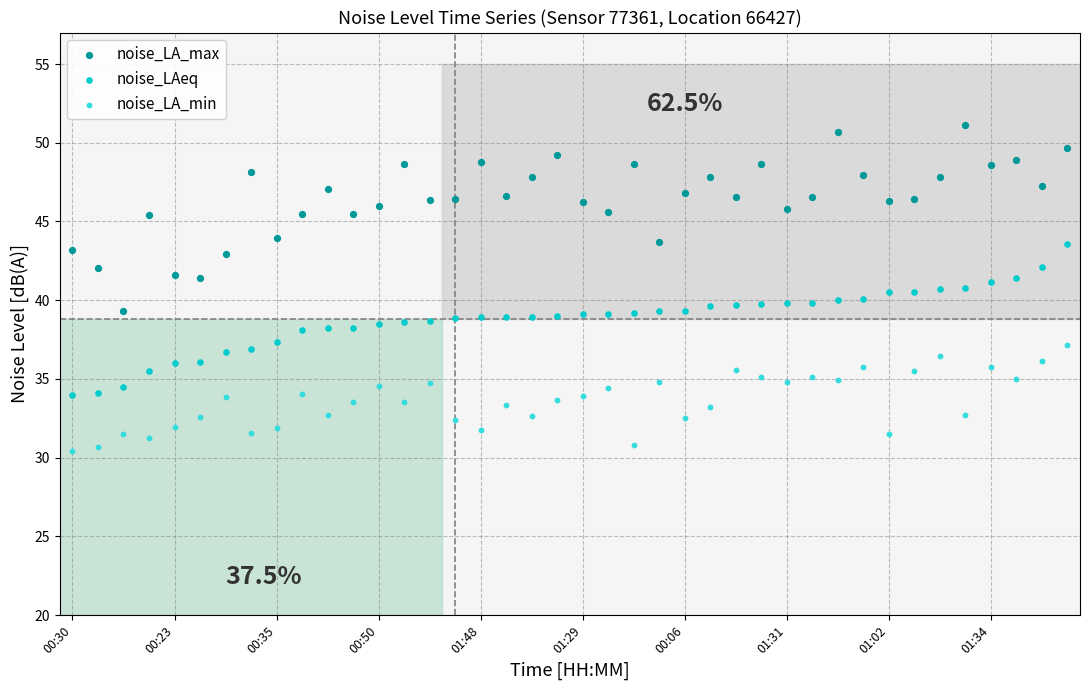

Which series has the largest Y range (max minus min)?

noise_LA_max